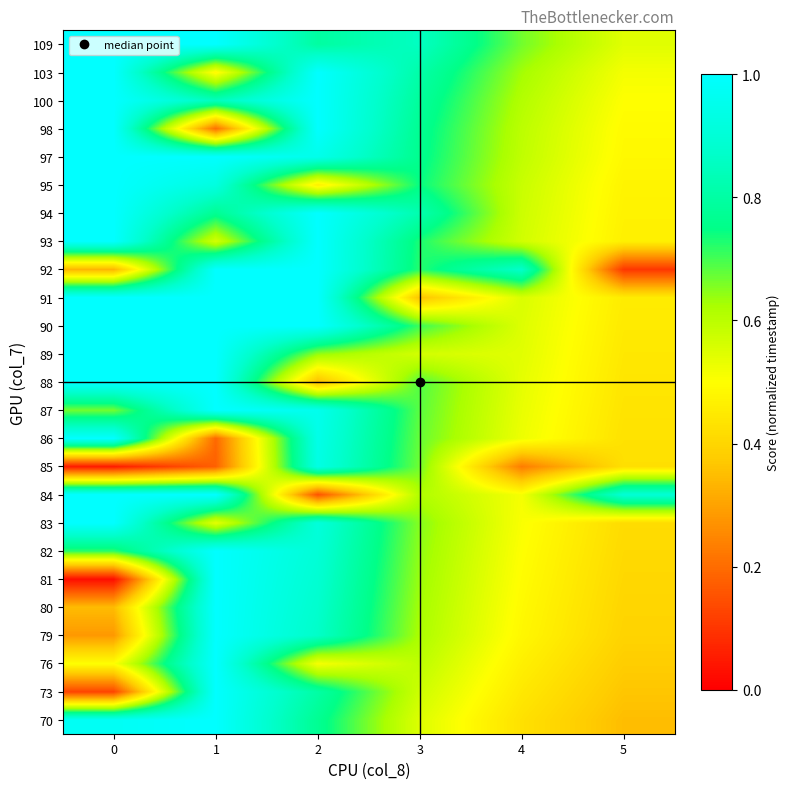

What is the maximum value shown in the chart?

1.0